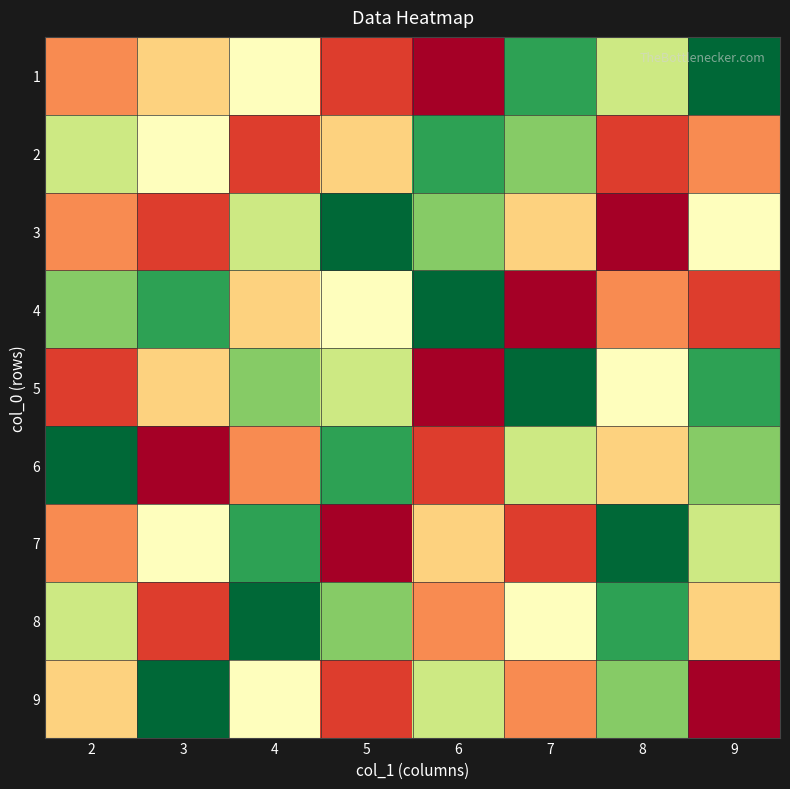

Reading right to left, what are all the values shown in this chart?

1: 9=1	8=4	7=2	6=9	5=8	4=5	3=6	2=7
2: 9=7	8=8	7=3	6=2	5=6	4=8	3=5	2=4
3: 9=5	8=9	7=6	6=3	5=1	4=4	3=8	2=7
4: 9=8	8=7	7=9	6=1	5=5	4=6	3=2	2=3
5: 9=2	8=5	7=1	6=9	5=4	4=3	3=6	2=8
6: 9=3	8=6	7=4	6=8	5=2	4=7	3=9	2=1
7: 9=4	8=1	7=8	6=6	5=9	4=2	3=5	2=7
8: 9=6	8=2	7=5	6=7	5=3	4=1	3=8	2=4
9: 9=9	8=3	7=7	6=4	5=8	4=5	3=1	2=6